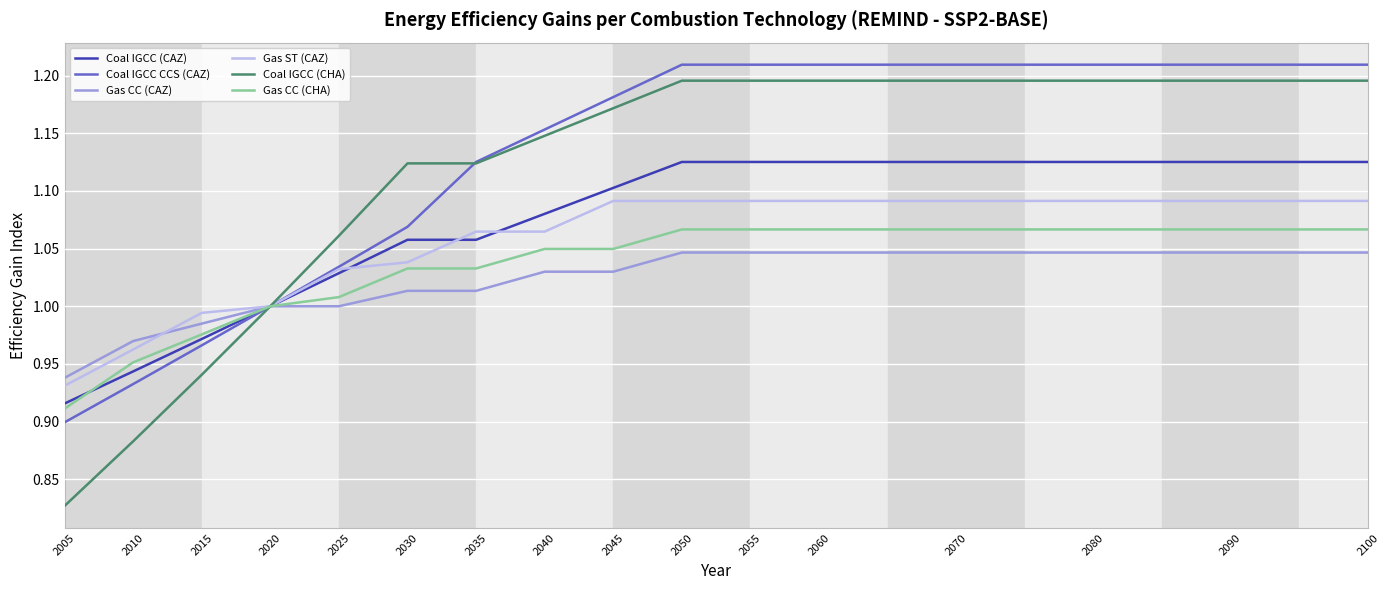

Which series has the widest spread of values?

Coal IGCC (CHA)